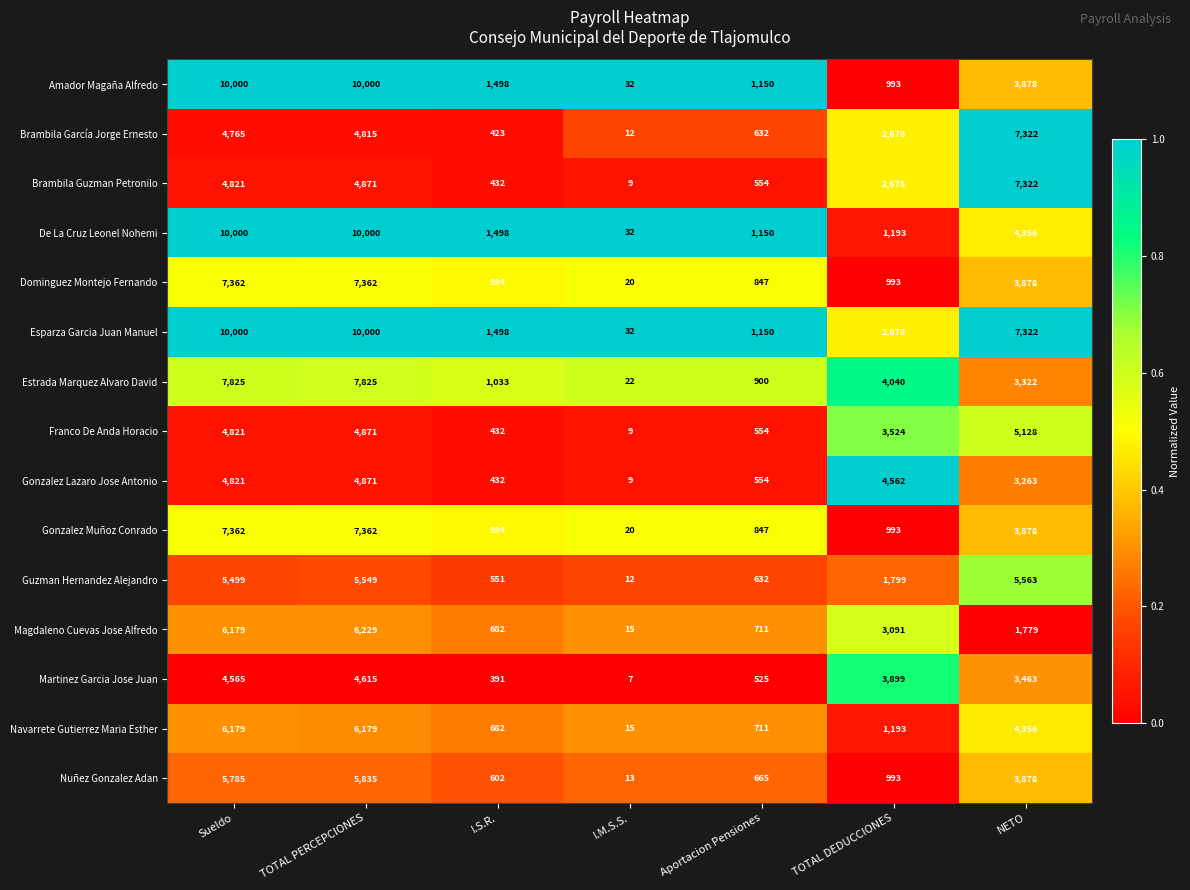

What is the difference between the Nuñez Gonzalez Adan values at TOTAL DEDUCCIONES and TOTAL PERCEPCIONES?

4842